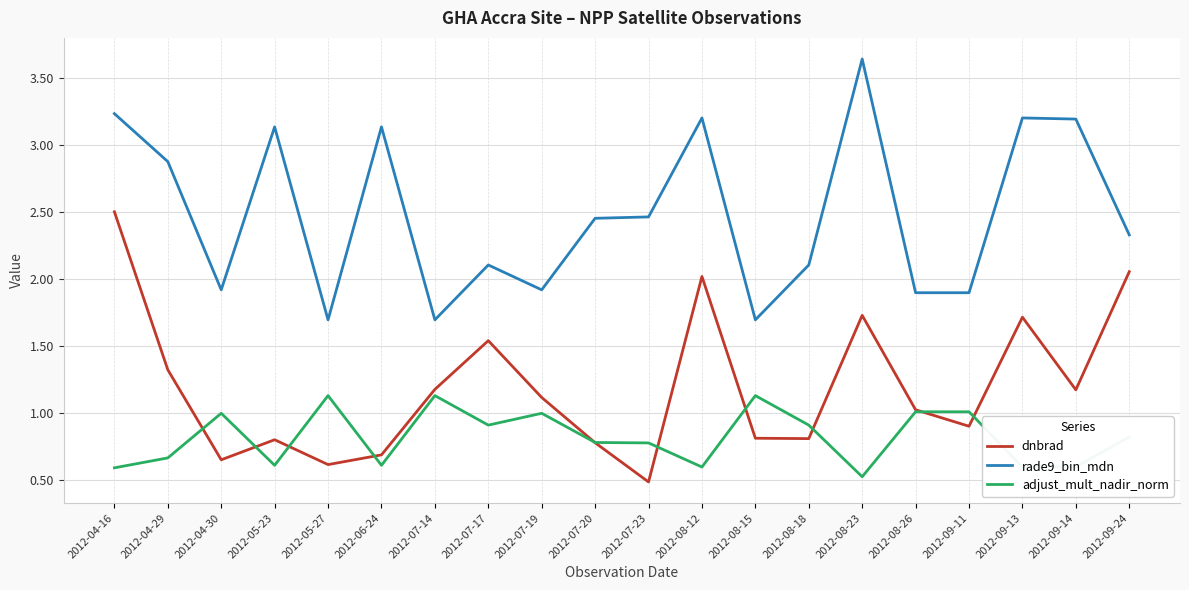

At which category does dnbrad reach its first local valley?

2012-04-30